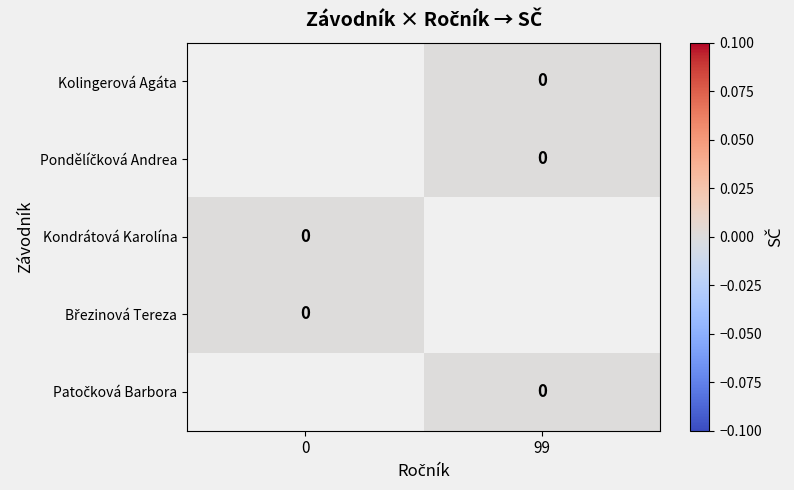

Rank the series by their maximum value, from lowest to highest.

Kolingerová Agáta, Pondělíčková Andrea, Kondrátová Karolína, Březinová Tereza, Patočková Barbora